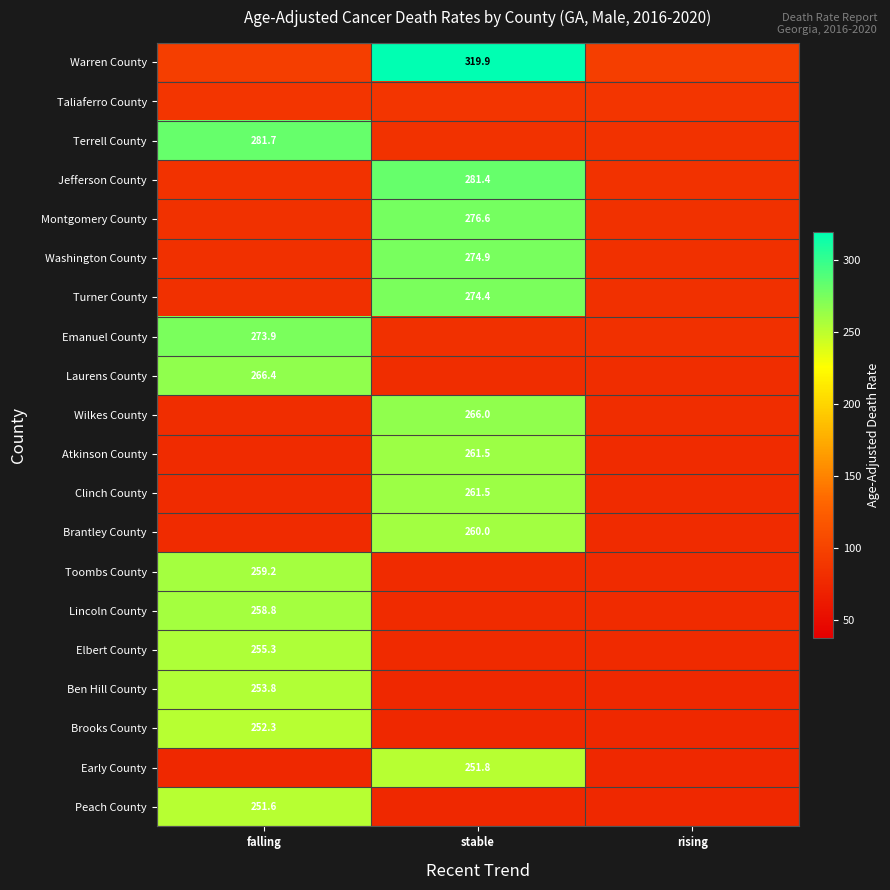

List the labels in order of Ben Hill County value, largest first.

falling, stable, rising